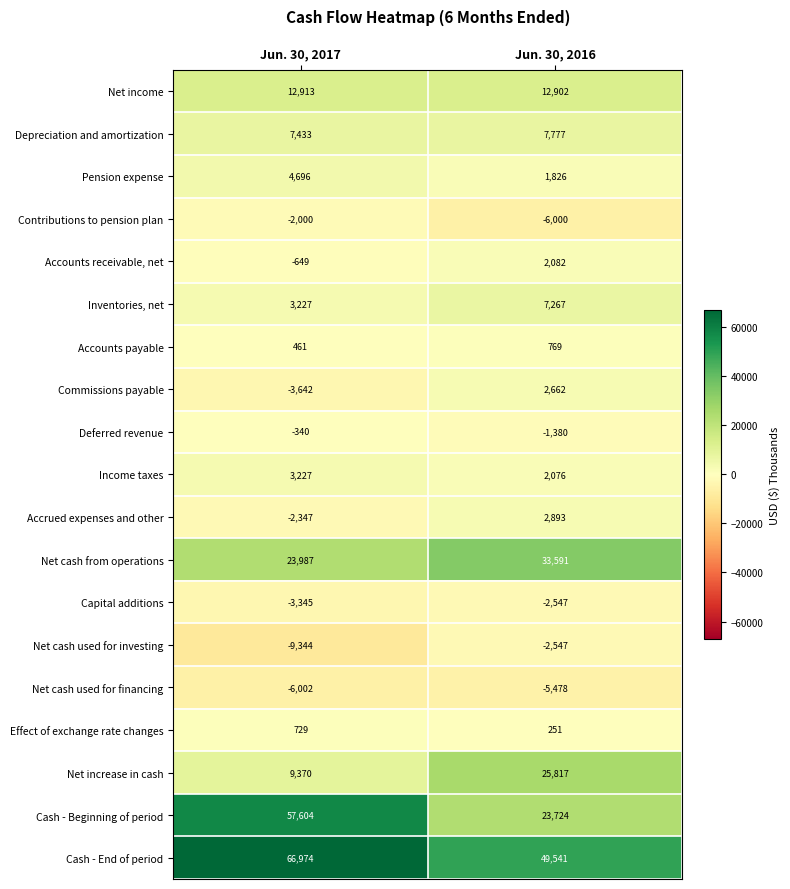

What is the difference between the Inventories, net values at Jun. 30, 2016 and Jun. 30, 2017?

4040